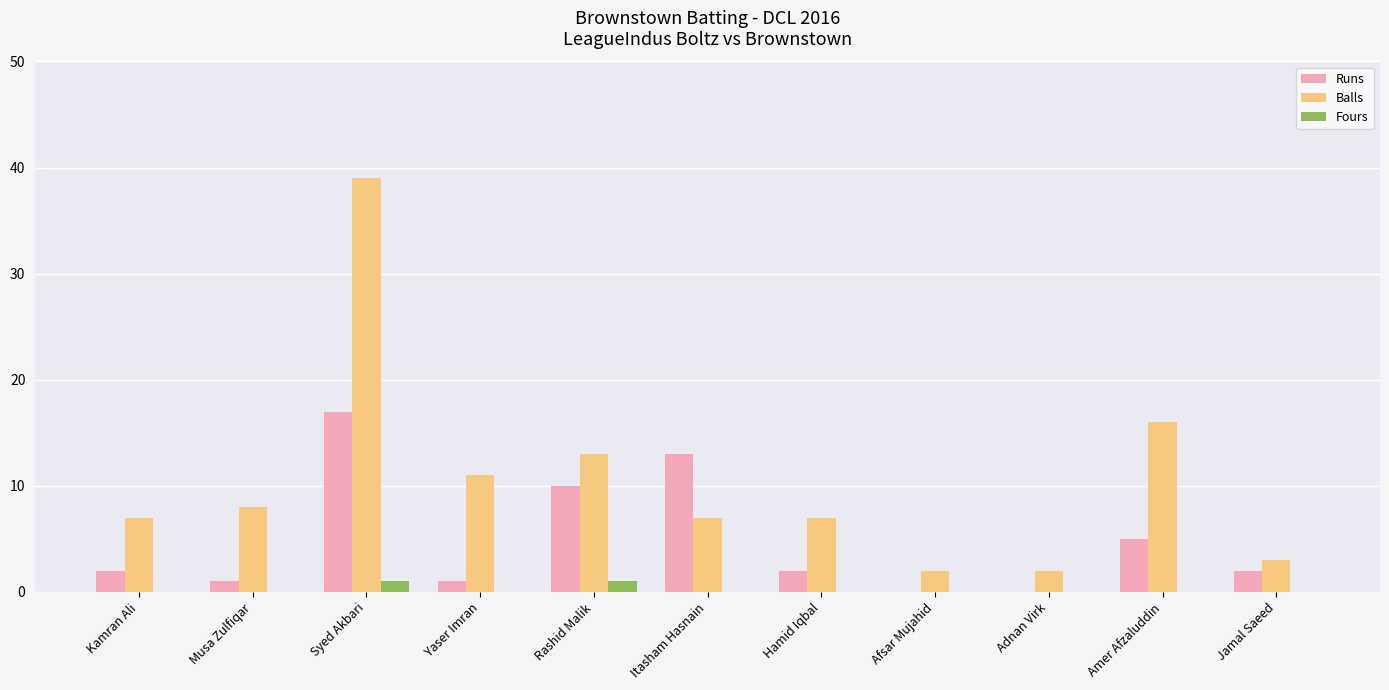

Reading left to right, list all the values displayed in this chart.

Runs: Kamran Ali=2	Musa Zulfiqar=1	Syed Akbari=17	Yaser Imran=1	Rashid Malik=10	Itasham Hasnain=13	Hamid Iqbal=2	Afsar Mujahid=0	Adnan Virk=0	Amer Afzaluddin=5	Jamal Saeed=2
Balls: Kamran Ali=7	Musa Zulfiqar=8	Syed Akbari=39	Yaser Imran=11	Rashid Malik=13	Itasham Hasnain=7	Hamid Iqbal=7	Afsar Mujahid=2	Adnan Virk=2	Amer Afzaluddin=16	Jamal Saeed=3
Fours: Kamran Ali=0	Musa Zulfiqar=0	Syed Akbari=1	Yaser Imran=0	Rashid Malik=1	Itasham Hasnain=0	Hamid Iqbal=0	Afsar Mujahid=0	Adnan Virk=0	Amer Afzaluddin=0	Jamal Saeed=0